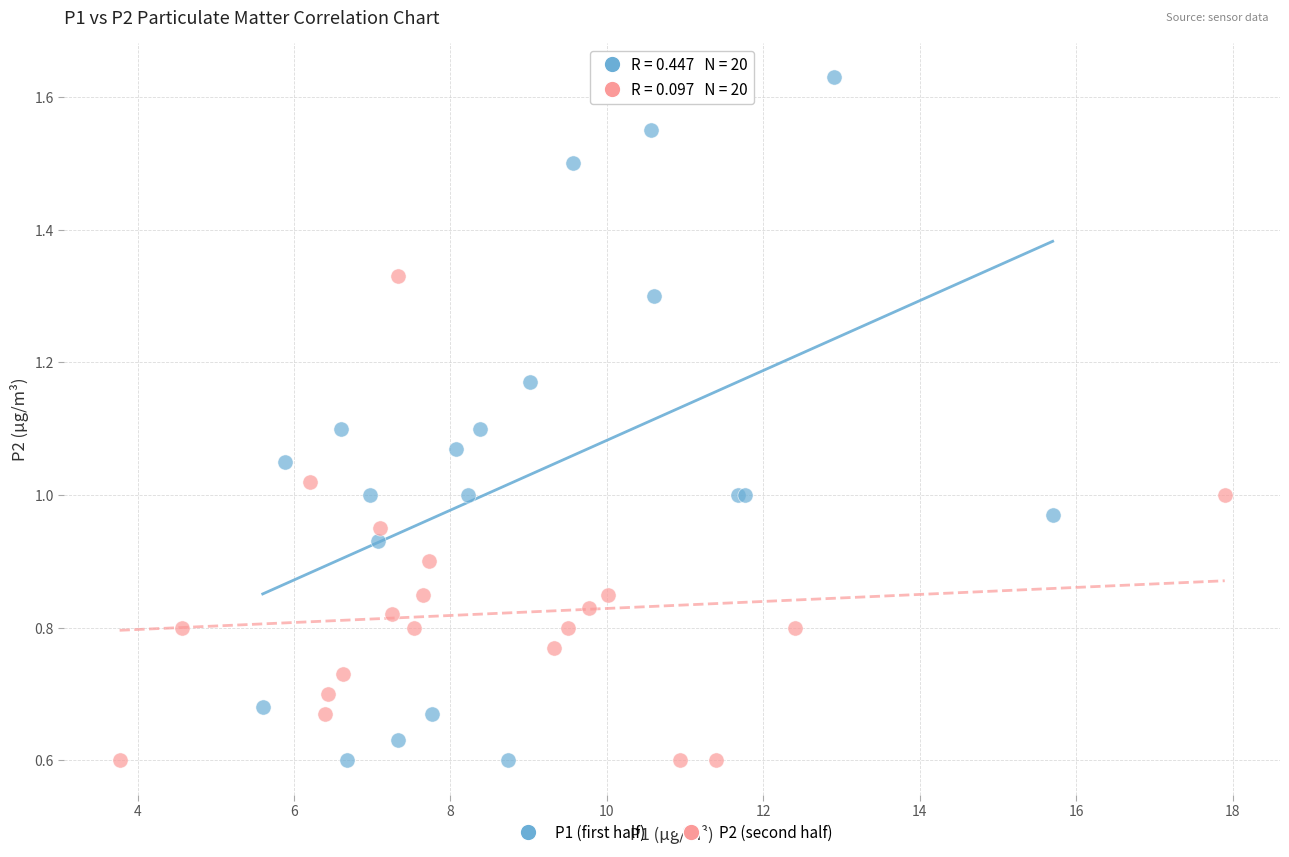

Which series has the widest spread of Y values?

P1 (first half)